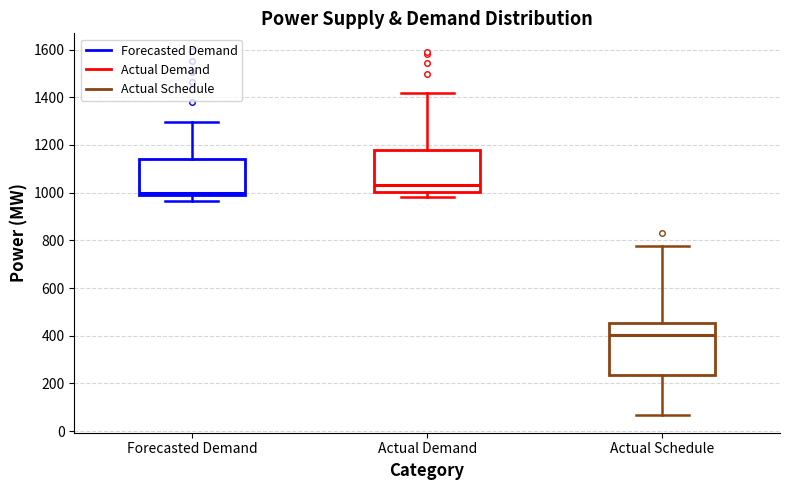

Where is the lower edge of the box for Actual Demand on the y-axis? The values are not printed on the chart, so give them approximately, as read against the axis.

1000